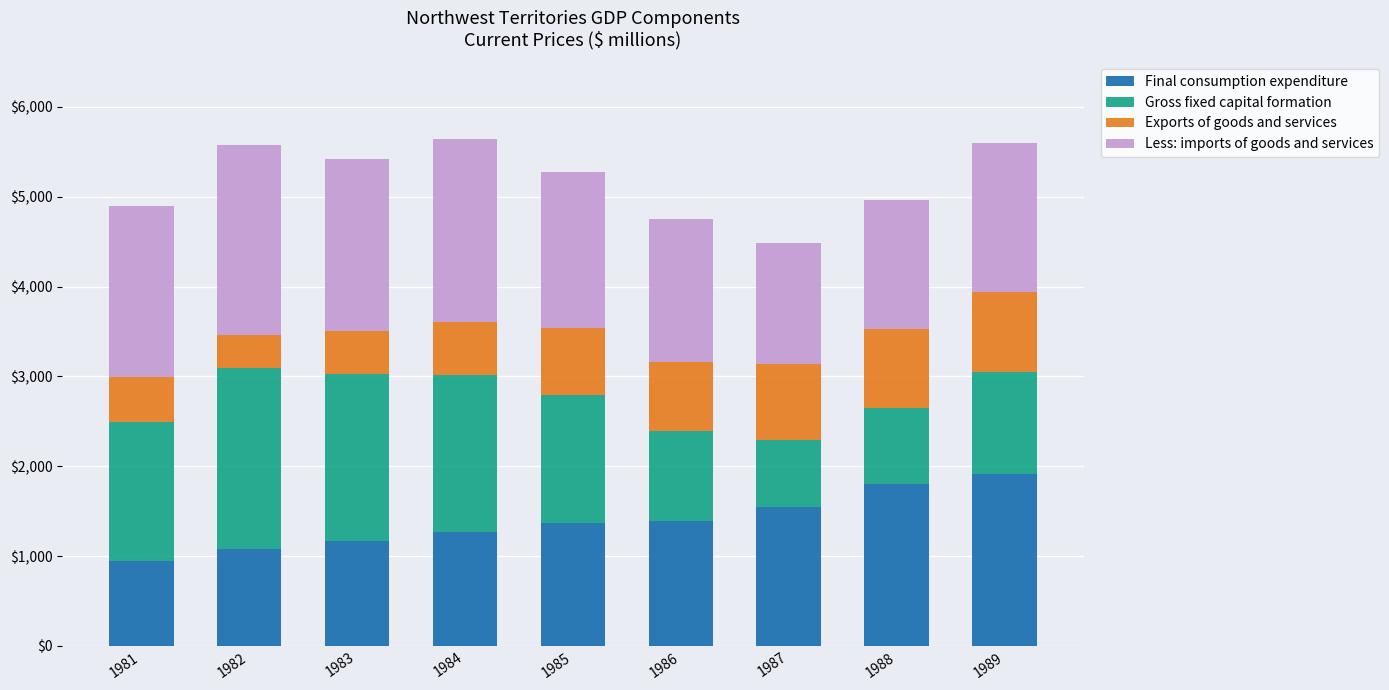

Which category has the lowest value in the Final consumption expenditure series?

1981